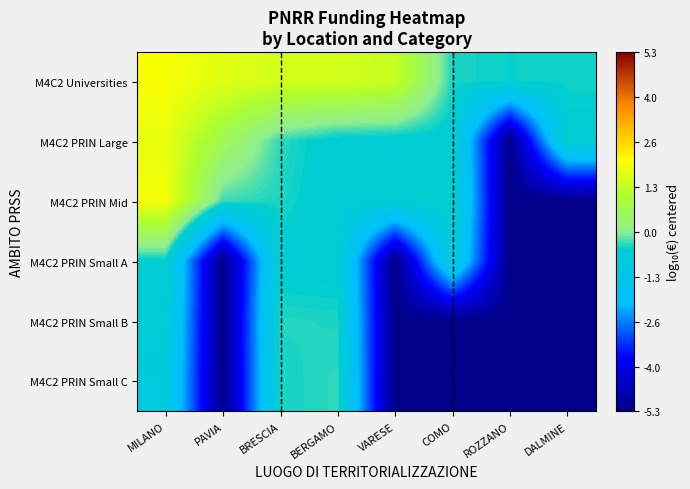

At how many categories does at least one series exceed -1?

8